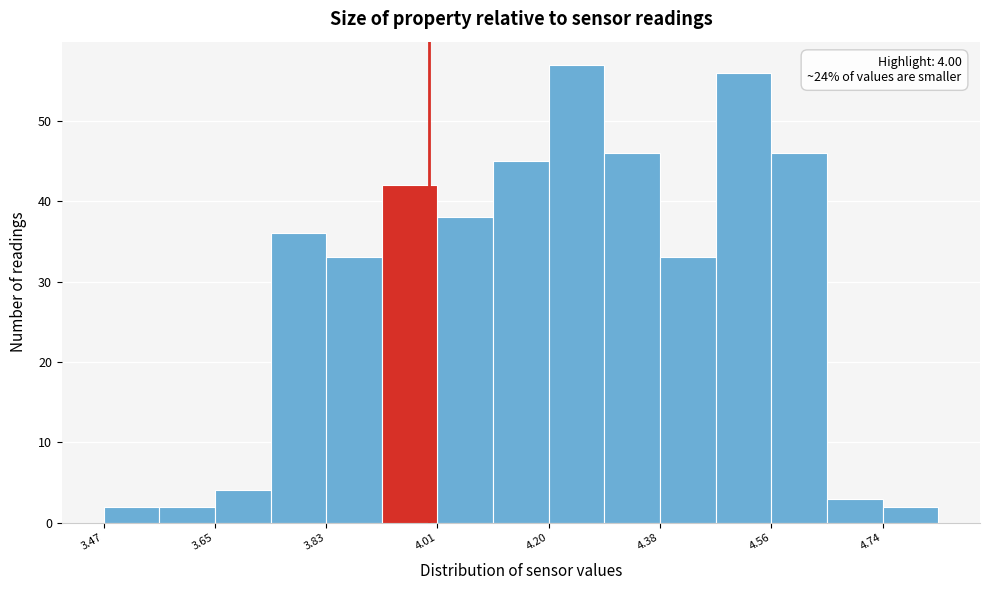

Which range on the x-axis has the tallest bar?

4.20 to 4.28